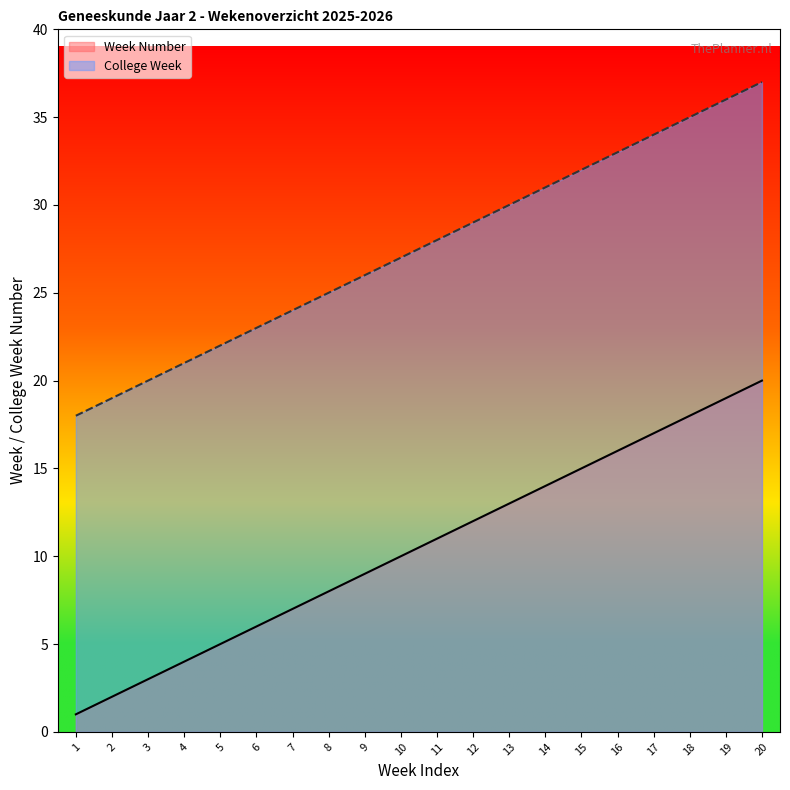

How many lines are shown in the chart?

2